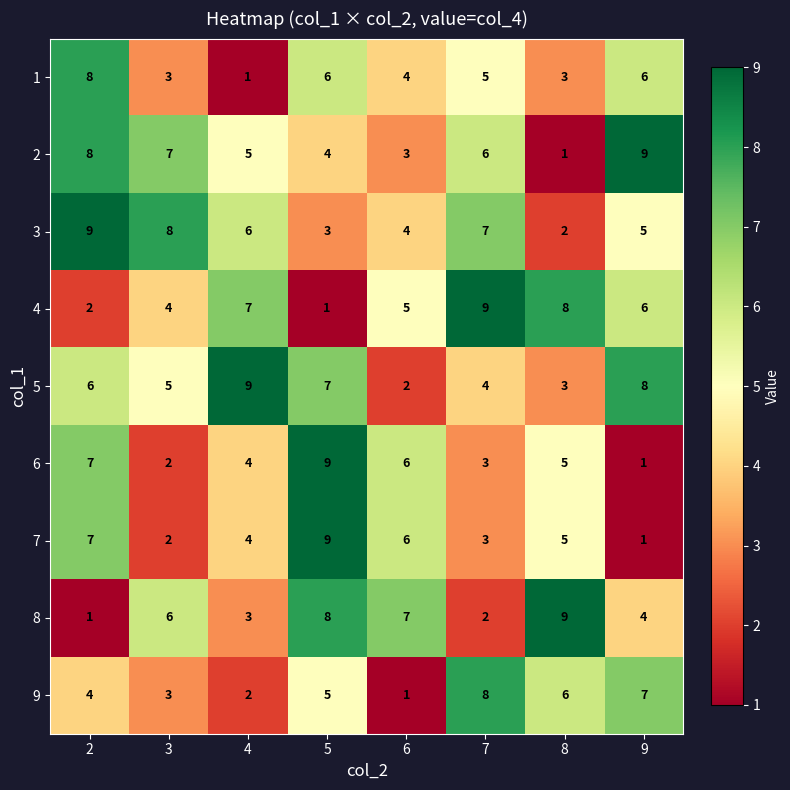

What is the difference between the second highest and minimum values in the 3 series?

6